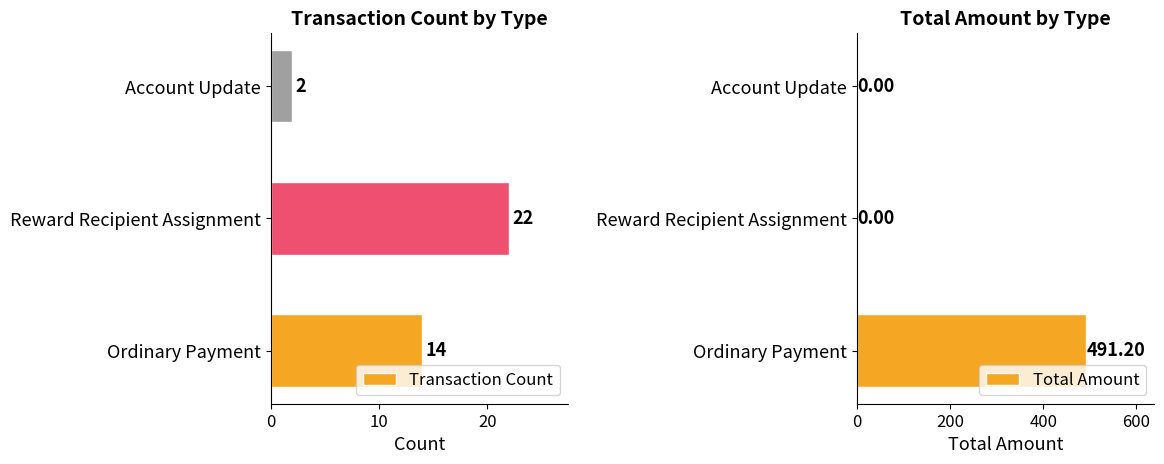

How many groups of bars are there?

3